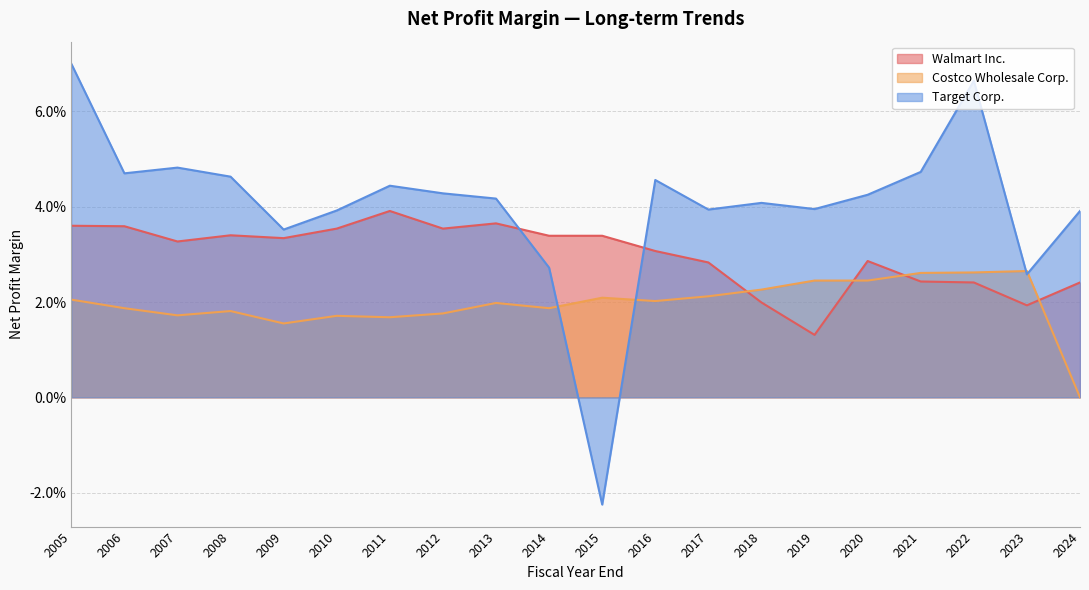

At which label does Walmart Inc. reach its minimum?

2019